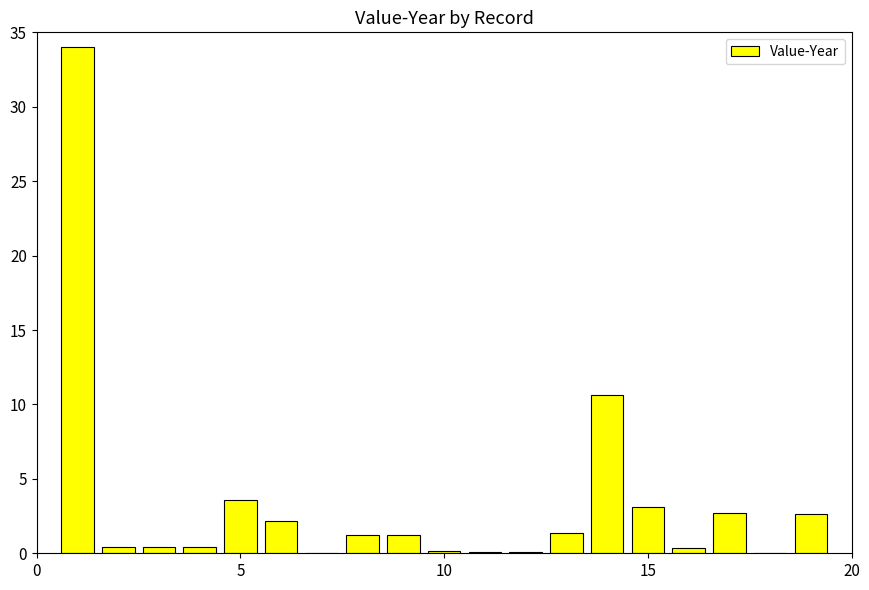

Does the chart contain stacked bars?

No